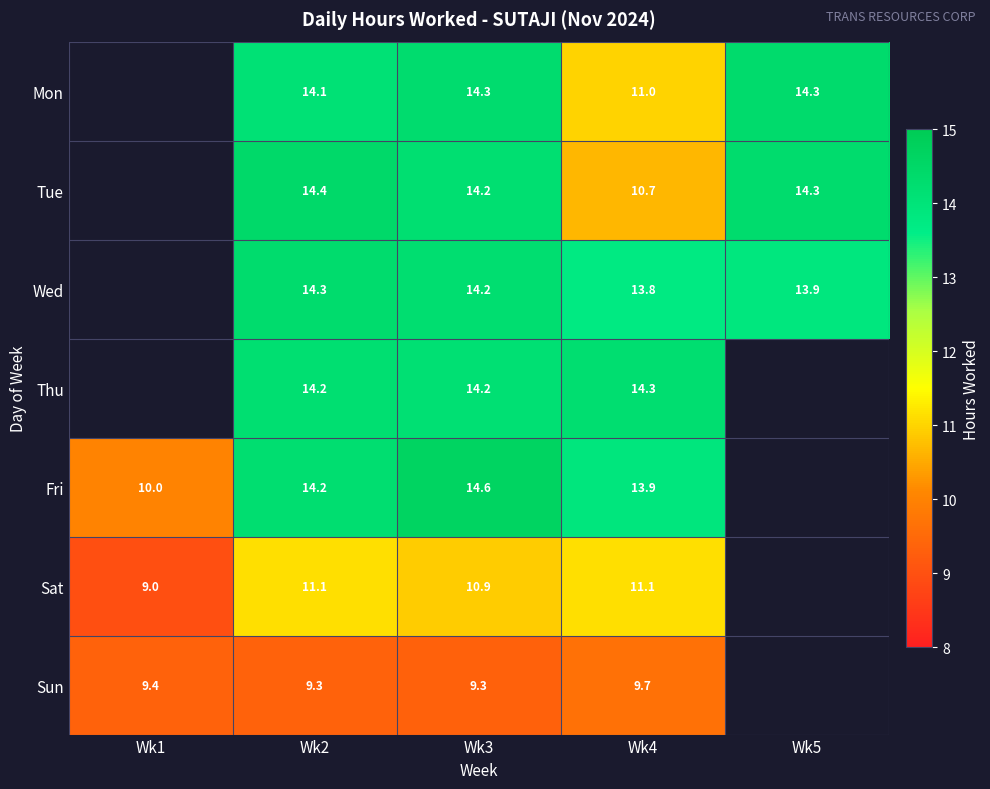

Rank the series at Wk4 from lowest to highest value.

Sun, Tue, Mon, Sat, Wed, Fri, Thu